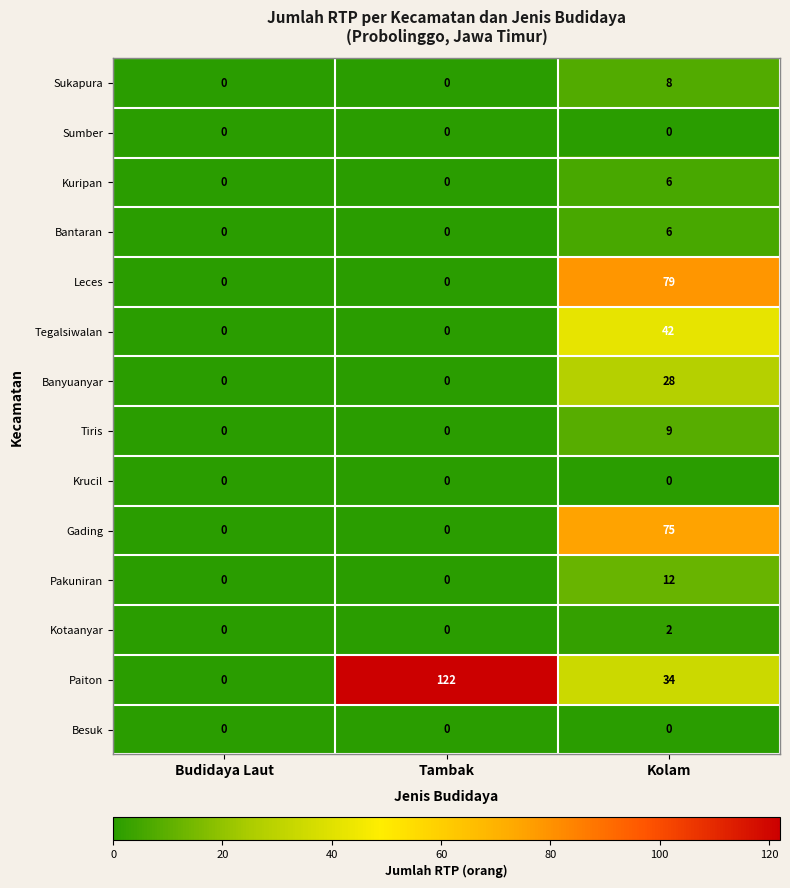

What is the difference between the Tiris values at Kolam and Tambak?

9